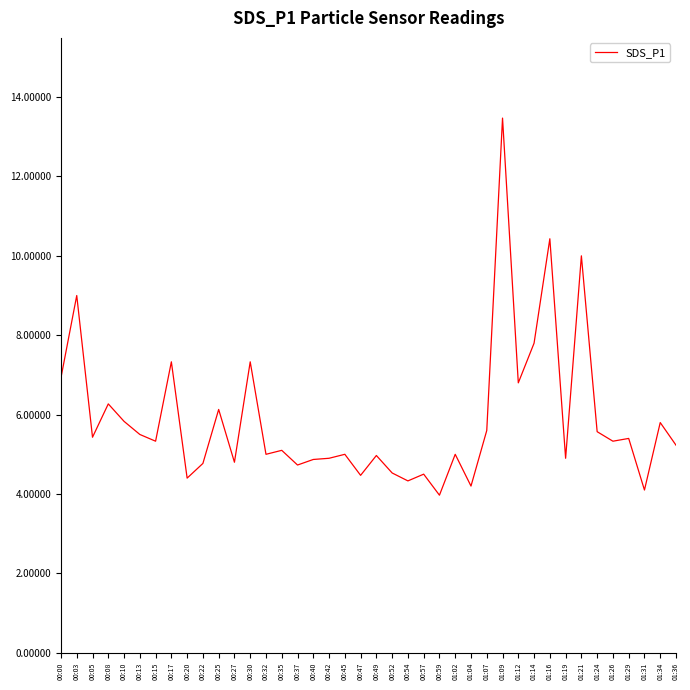

What position from the left is 00:59?

25